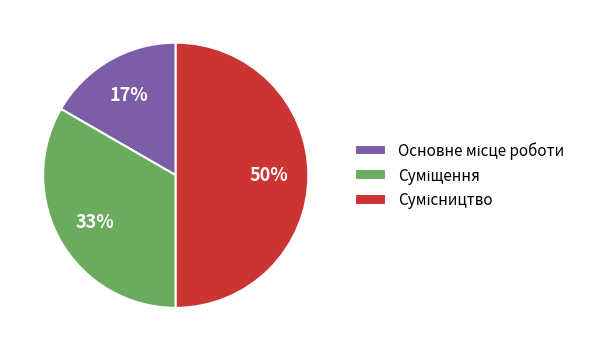

To the nearest percent, what is the average slice percentage?

33%